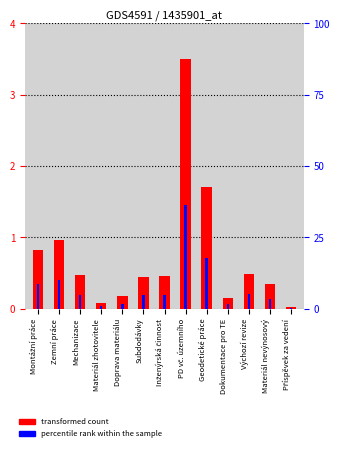

Is the value of percentile rank within the sample at Materiál nevýnosový greater than the value of volume (normalized) at Příspěvek za vedení?

Yes